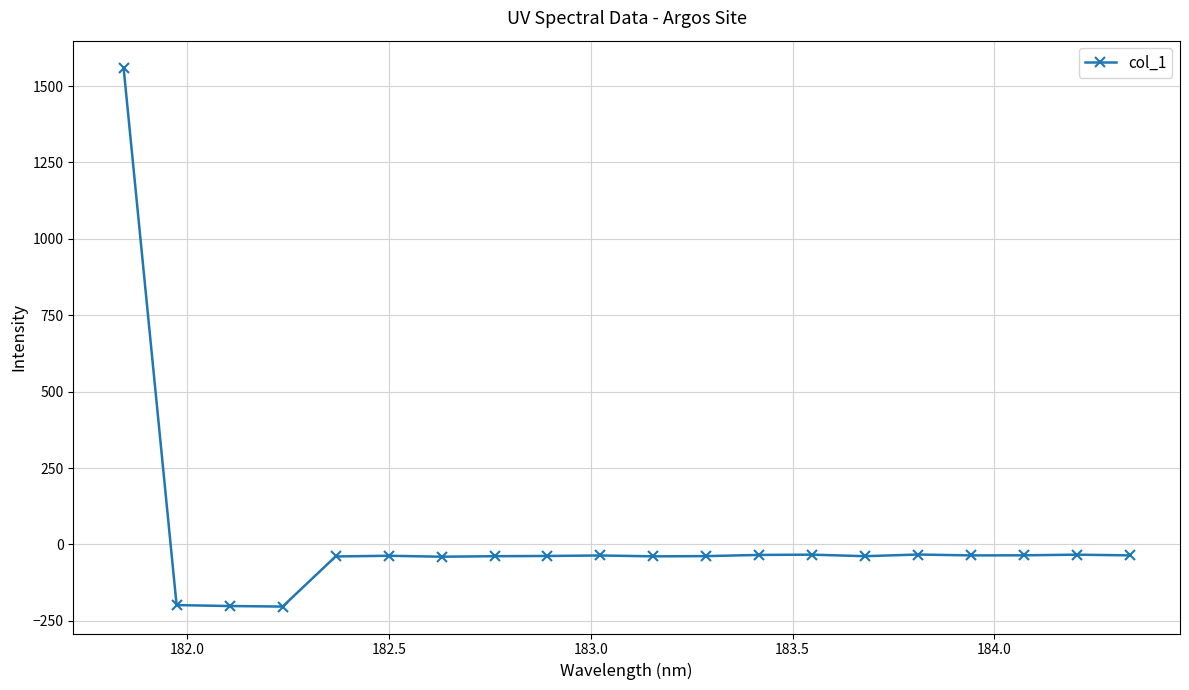

What is the sum of all values?

372.8